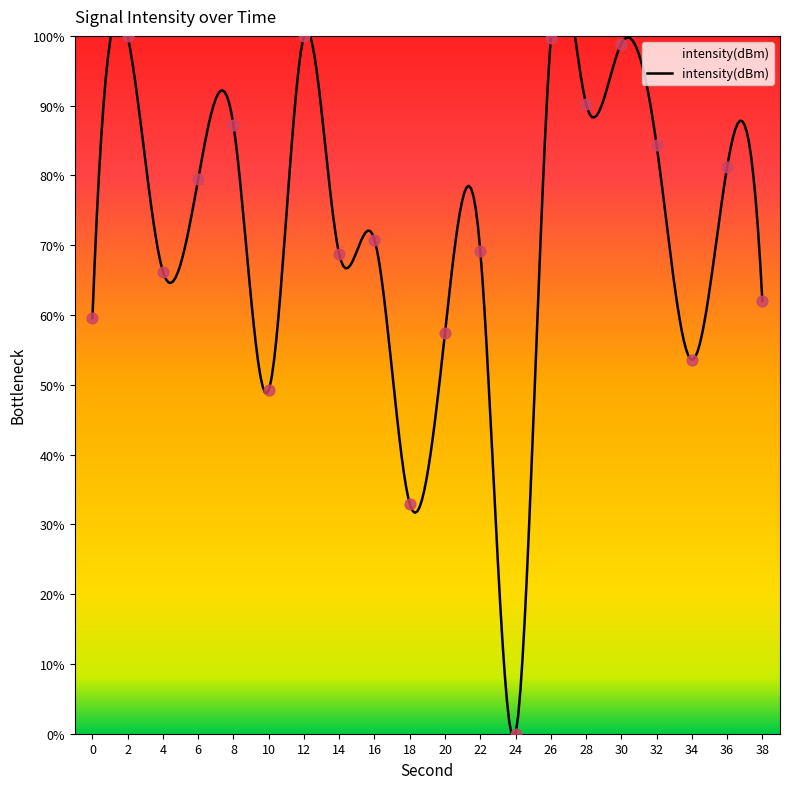

What is the ratio of the value at 8 to the value at 2?

0.9